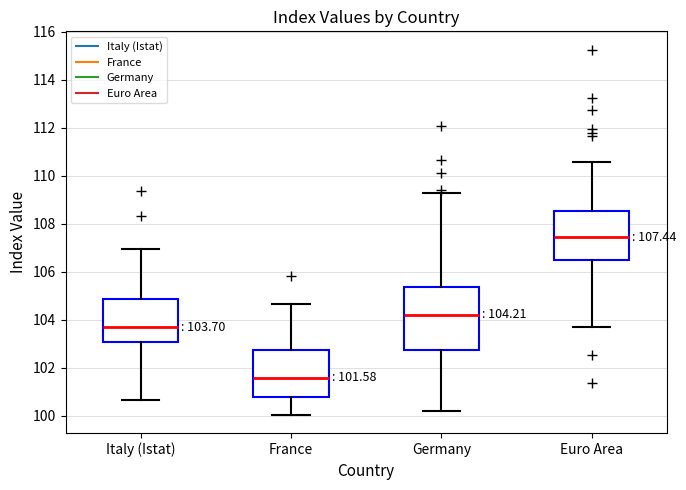

Which box is the tallest, from its lower edge to its upper edge?

Germany